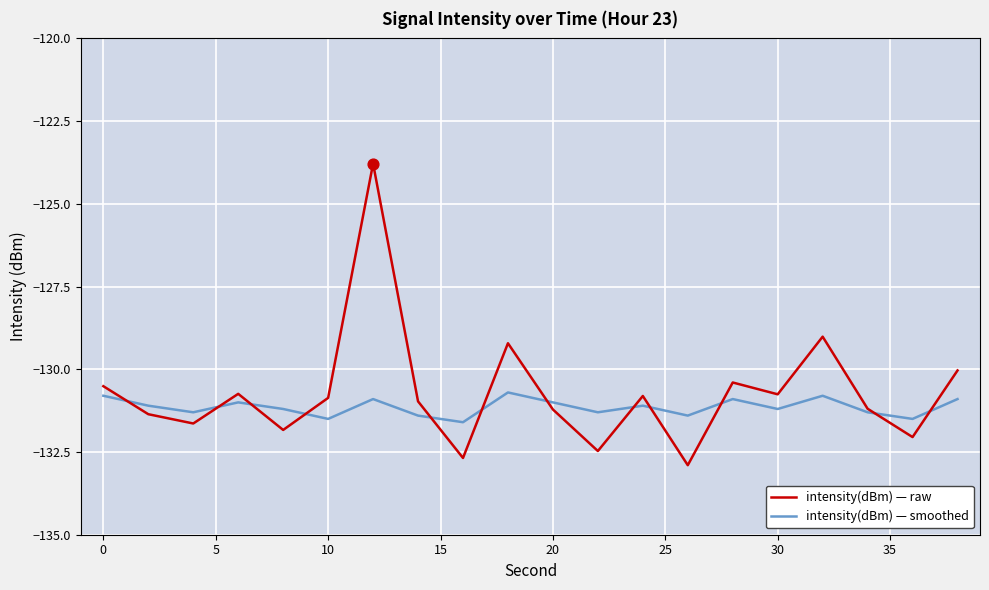

Which series has the widest spread of values?

intensity(dBm) — raw